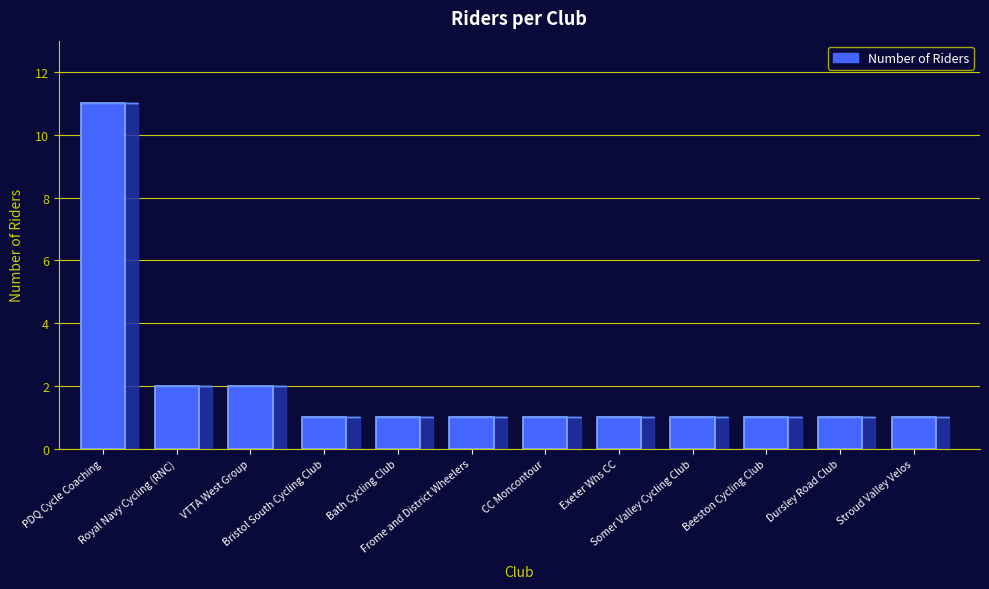

What is the maximum value shown in the chart?

11